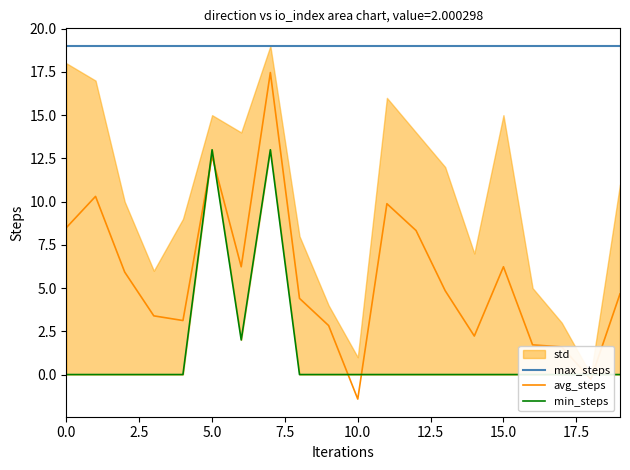

Is it true that avg_steps equals 8.5 at 0.0?

True